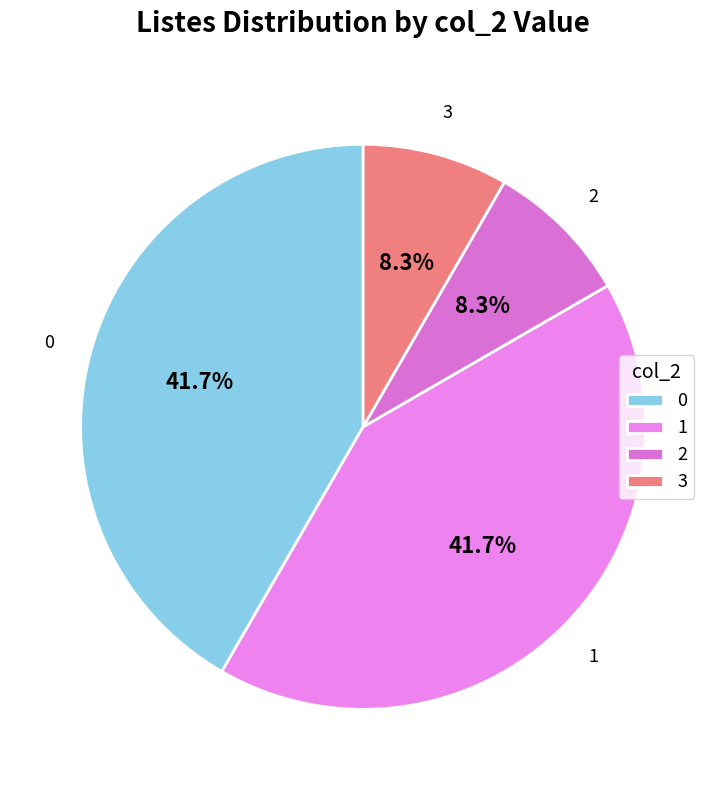

What is the ratio of the value at 0 to the value at 1?

1.0